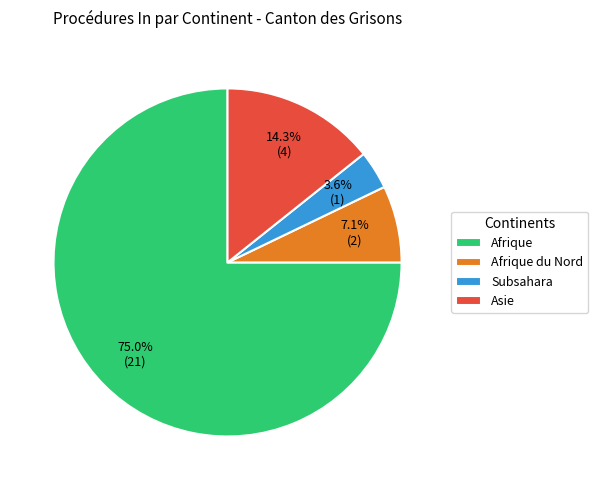

The Subsahara slice represents 4% of the pie. True or false?

True